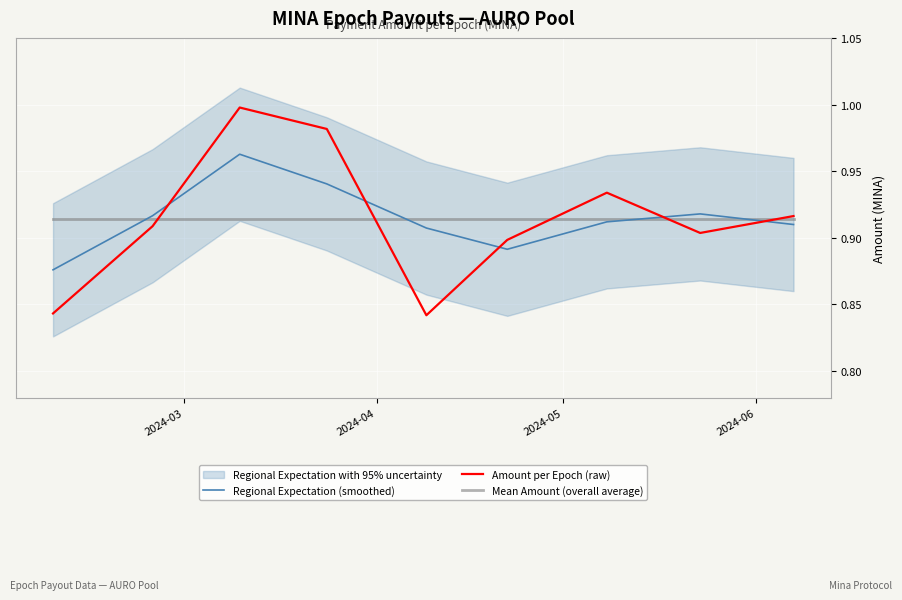

True or false: Regional Expectation (smoothed) and Amount per Epoch (raw) cross at least once.

True